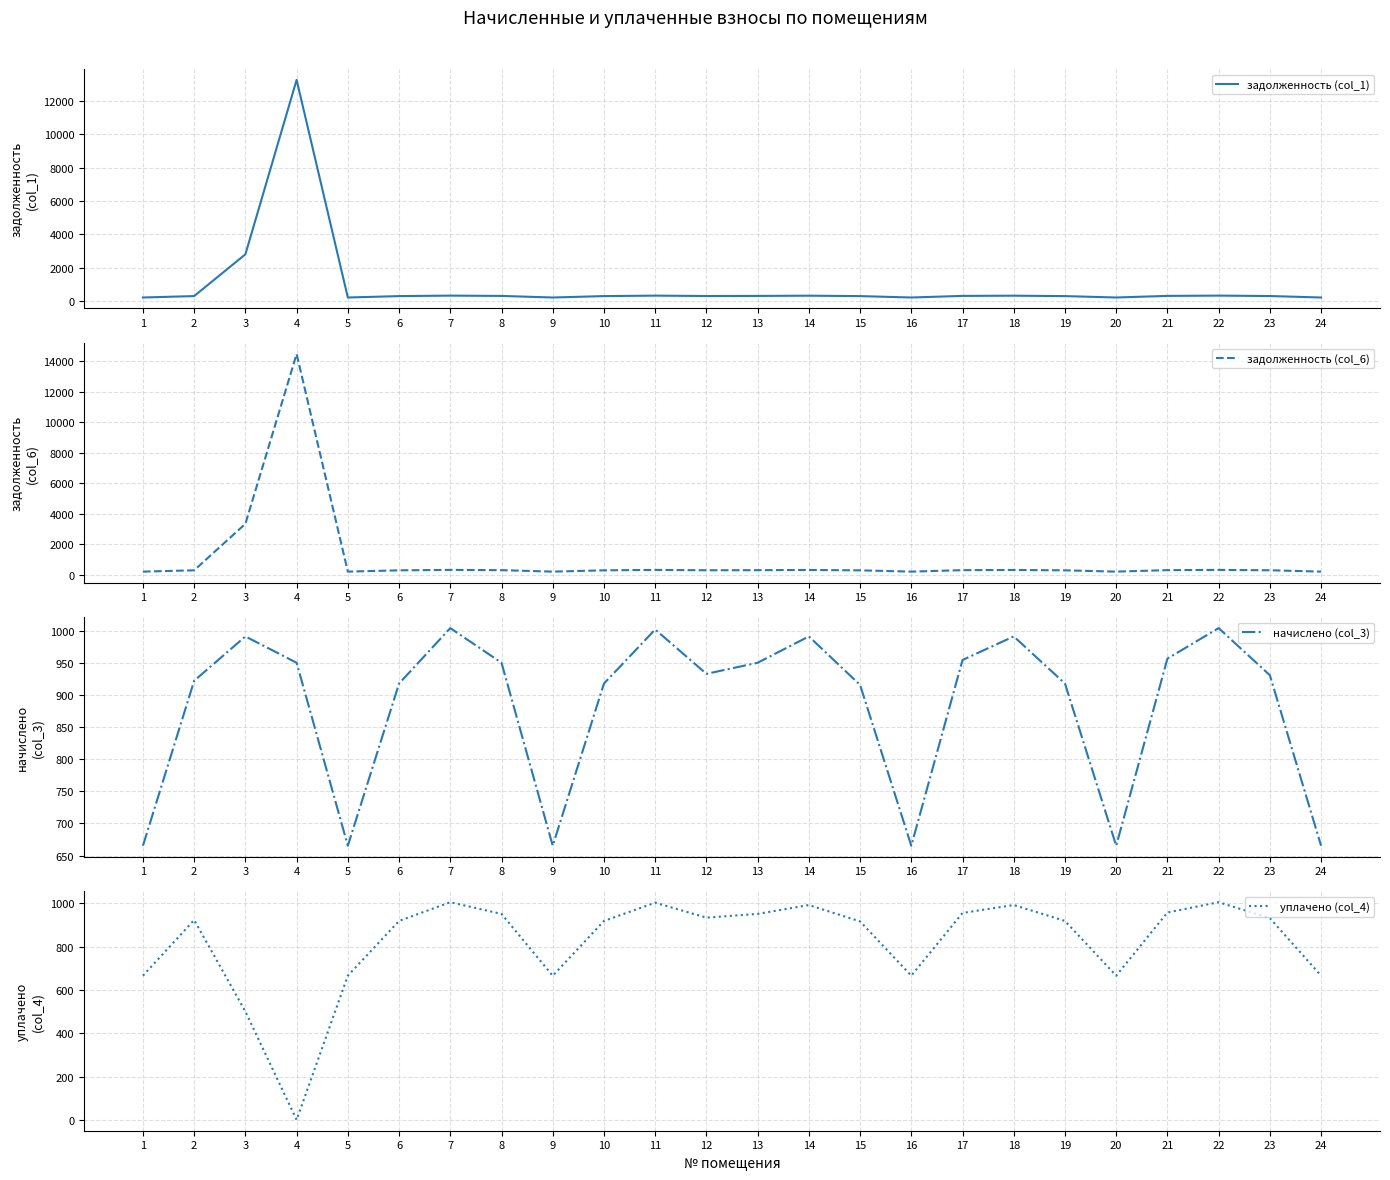

What is the average value of the начислено (col_3) series?

883.2